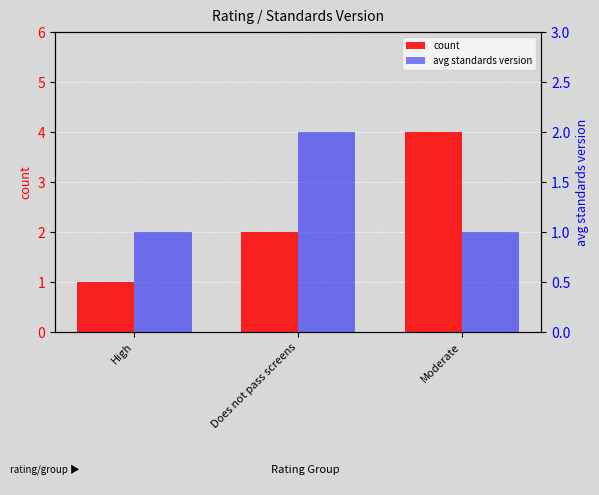

Is it true that count equals 1 at Does not pass screens?

False